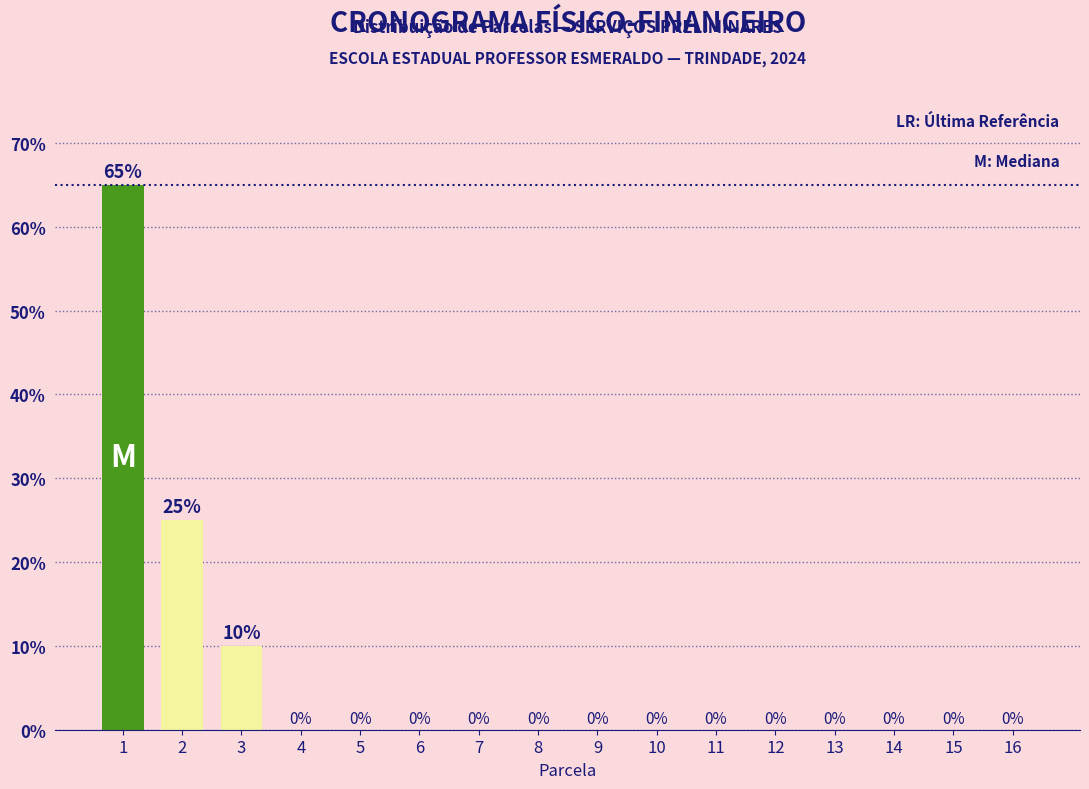

Reading left to right, transcribe all the data shown in this chart.

1=65	2=25	3=10	4=0	5=0	6=0	7=0	8=0	9=0	10=0	11=0	12=0	13=0	14=0	15=0	16=0